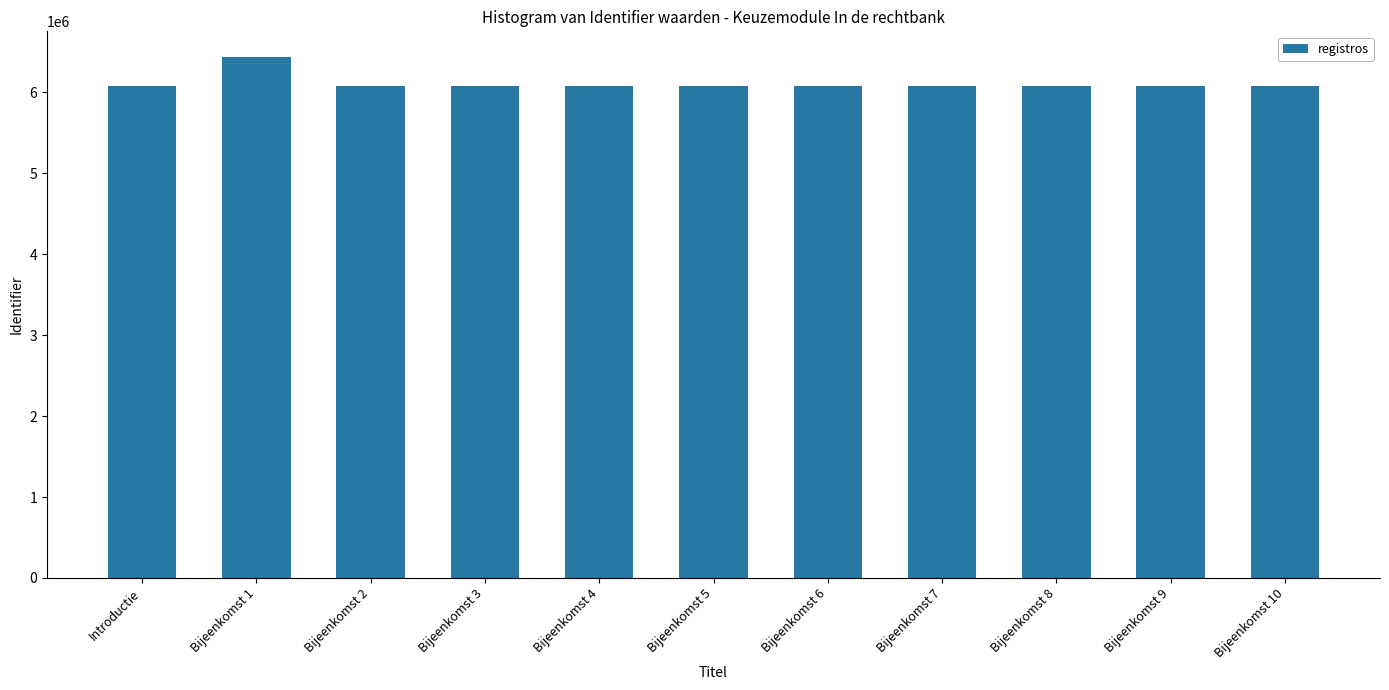

What is the label of the 1st bar from the left?

Introductie